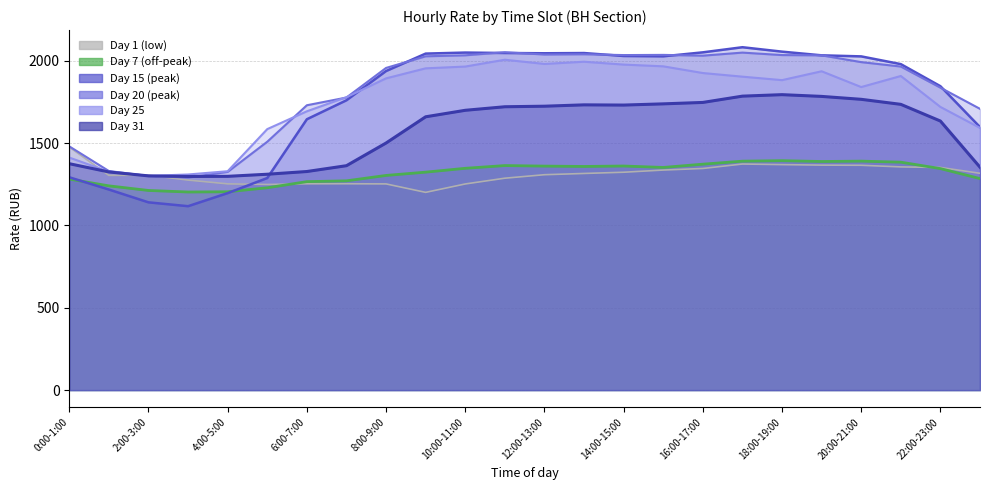

The VN_day20 series shows 1324.7 at 4:00-5:00. True or false?

True